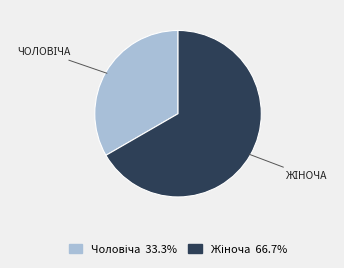

Is there a majority slice in this chart?

Yes